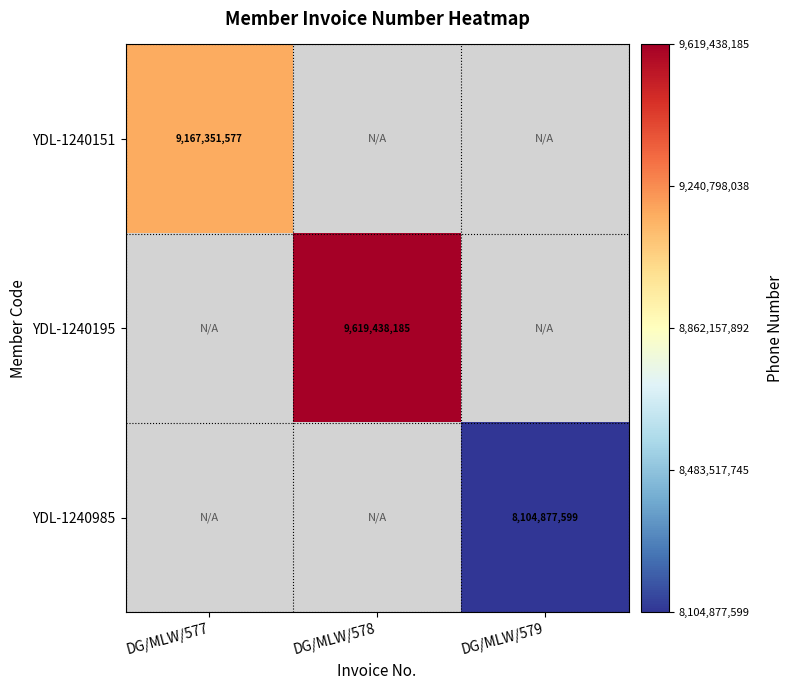

The YDL-1240151 series shows 9167351577.0 at DG/MLW/577. True or false?

True